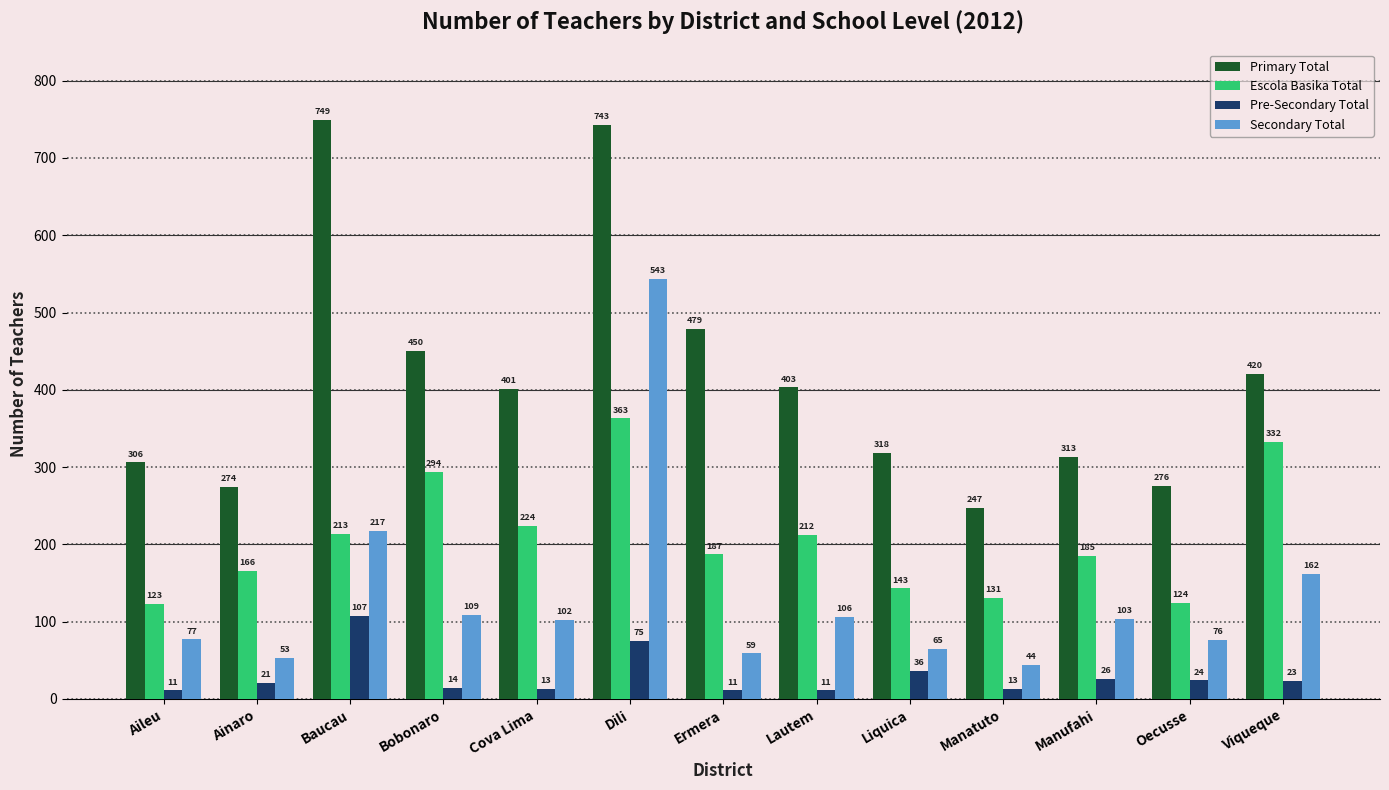

How many bars are there in total?

52